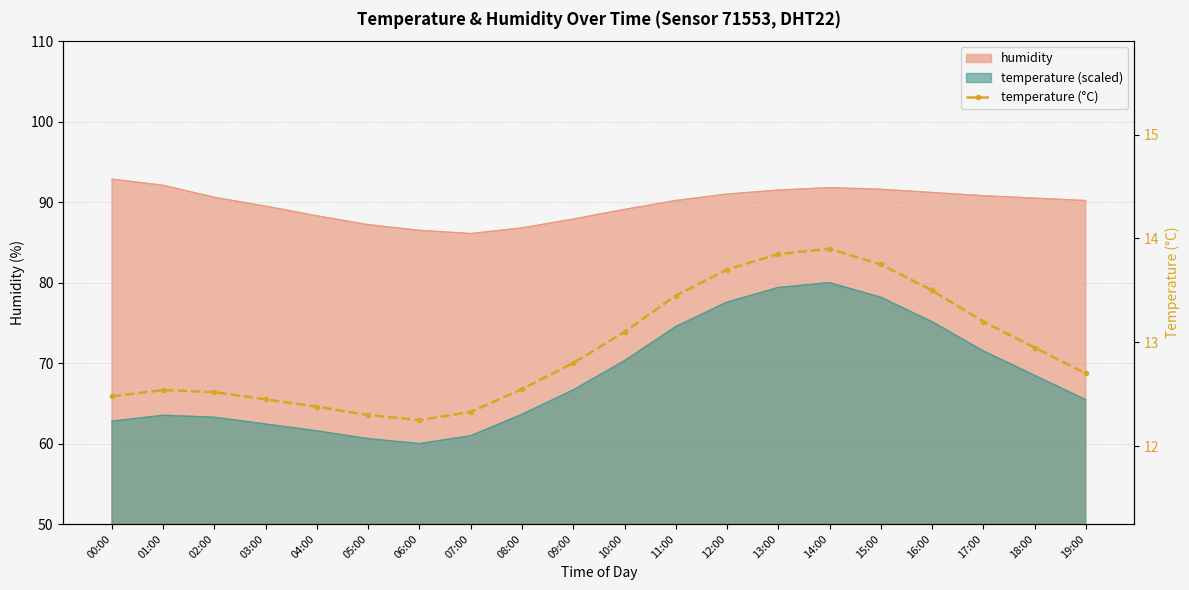

Which label corresponds to the smallest value in the chart?

06:00